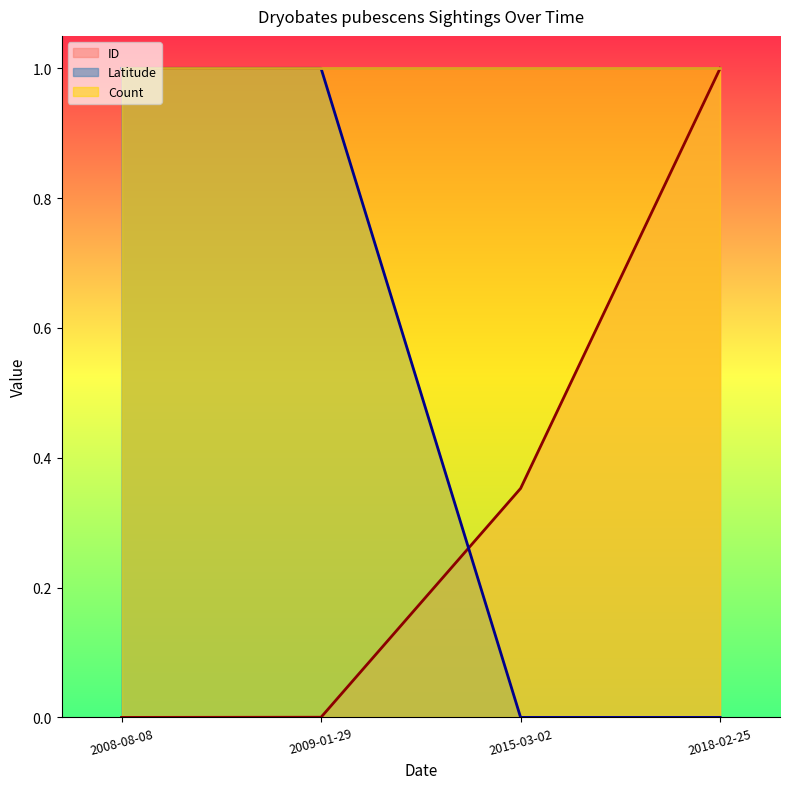

True or false: ID has more than 1 interior local peaks.

False